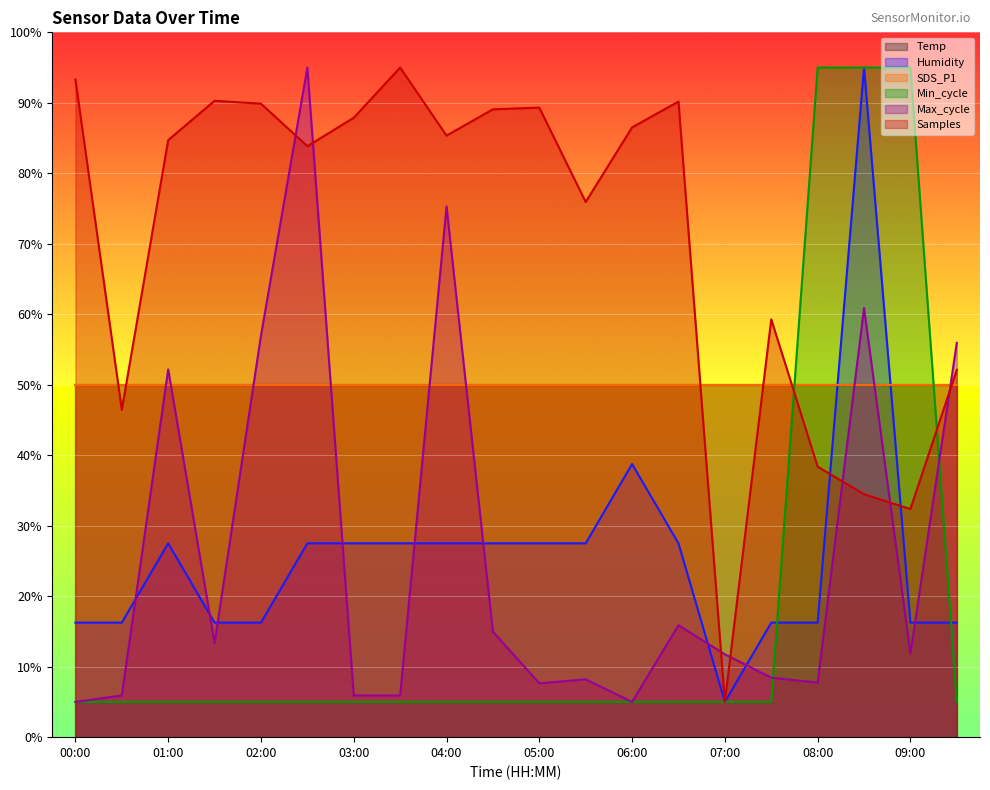

Which category has the lowest value in the Max_cycle series?

00:00